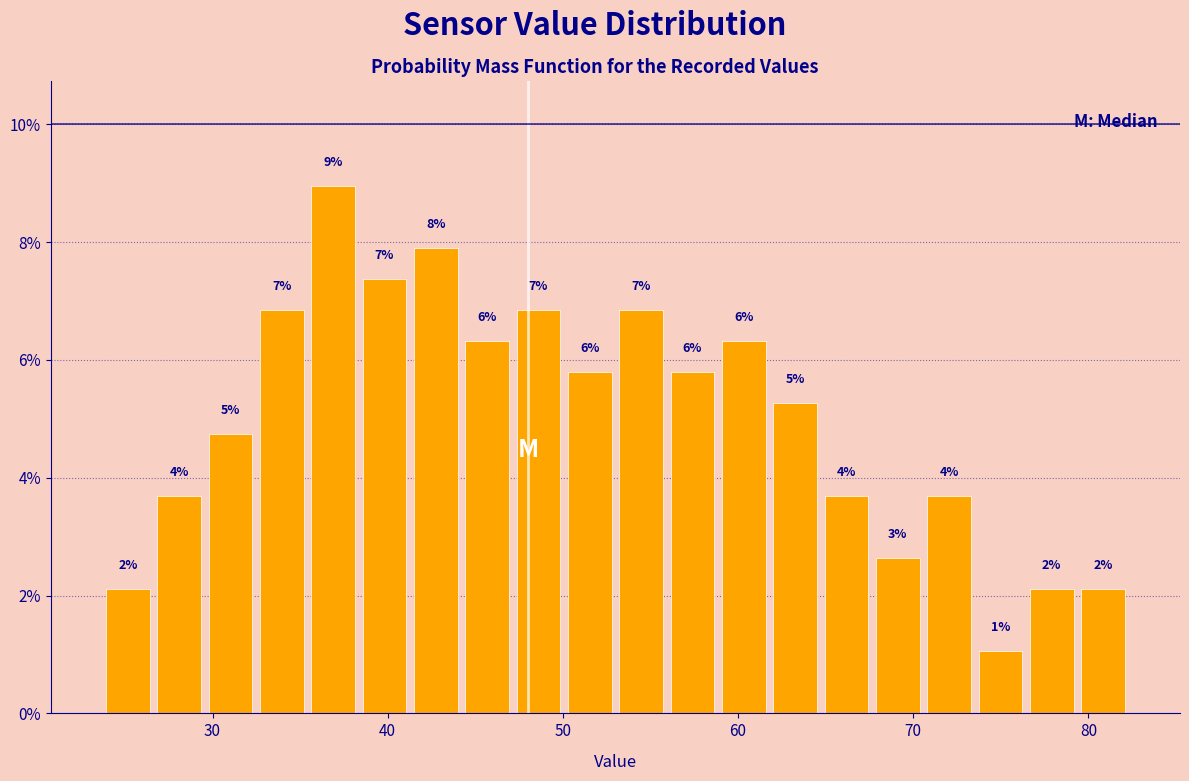

Around what value on the x-axis is the tallest bar? Give the approximate position of its centre, as read against the axis.

37